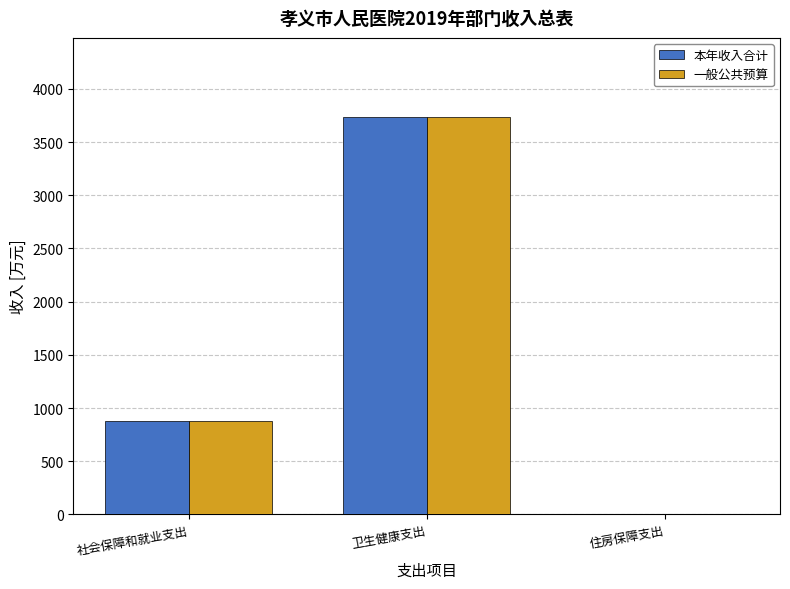

What is the maximum value for 一般公共预算?

3732.6